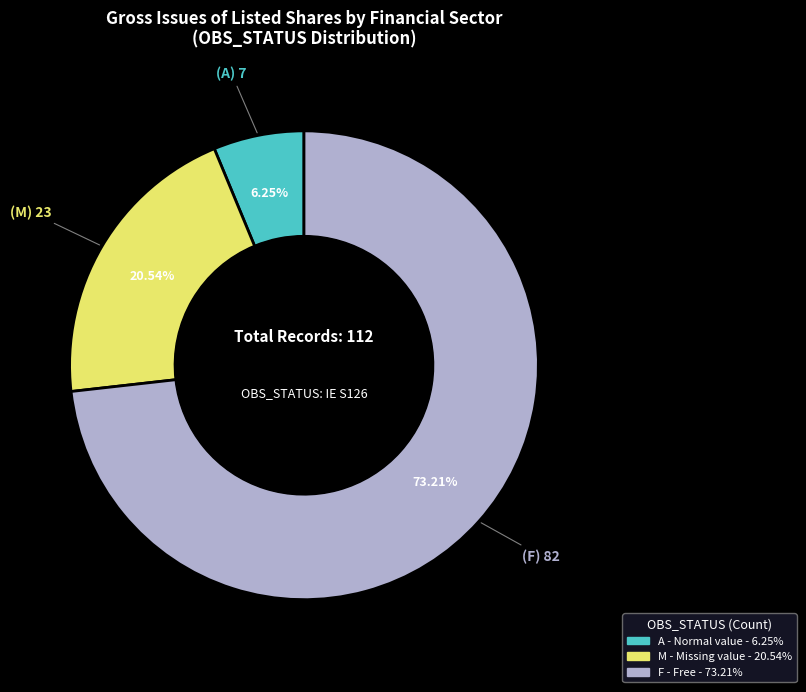

To the nearest percent, what is the average slice percentage?

33%